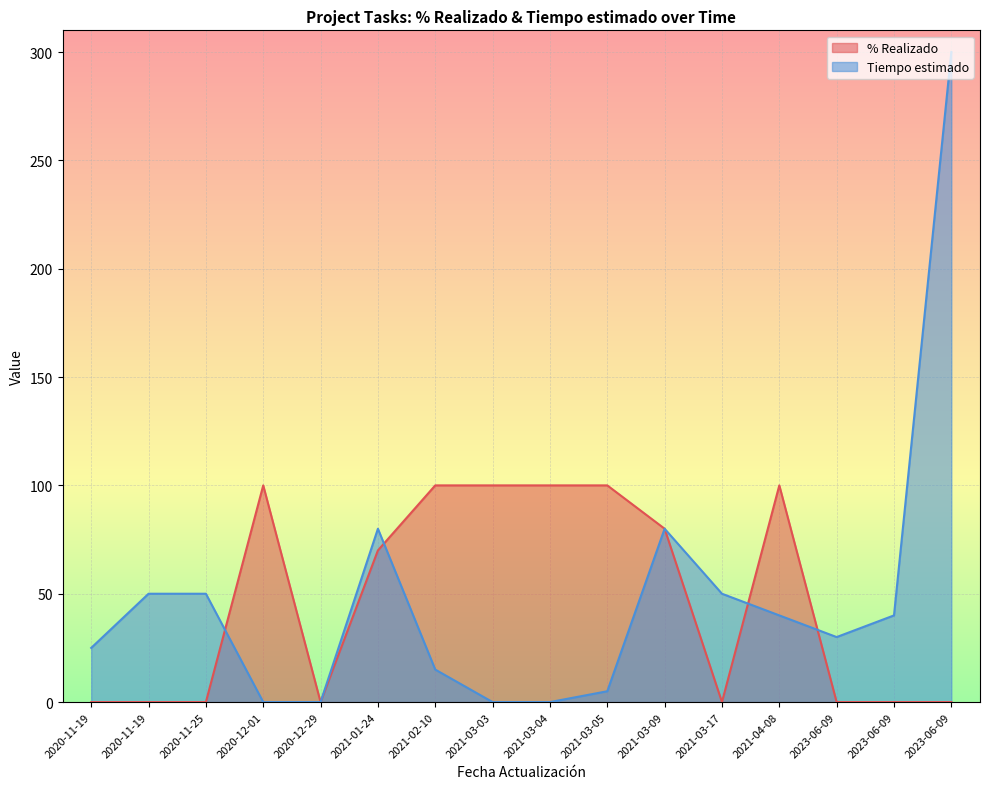

Which has a higher value, 2021-02-10 or 2021-03-05?

2021-02-10